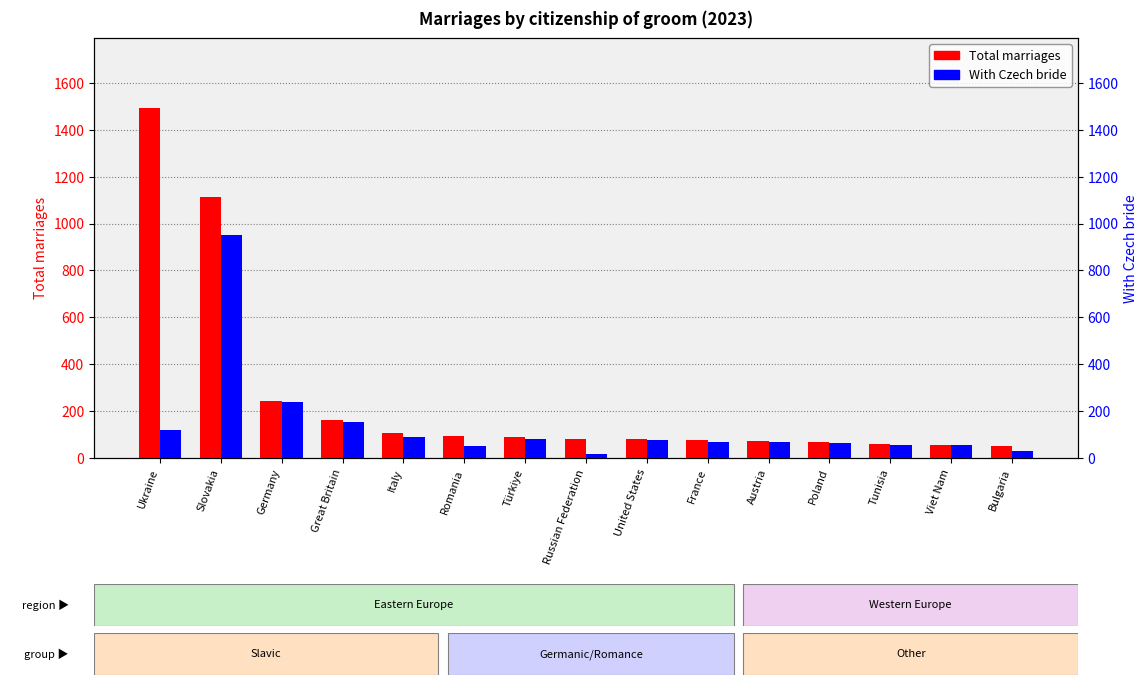

Rank the series by their average value, from lowest to highest.

With Czech bride, Total marriages